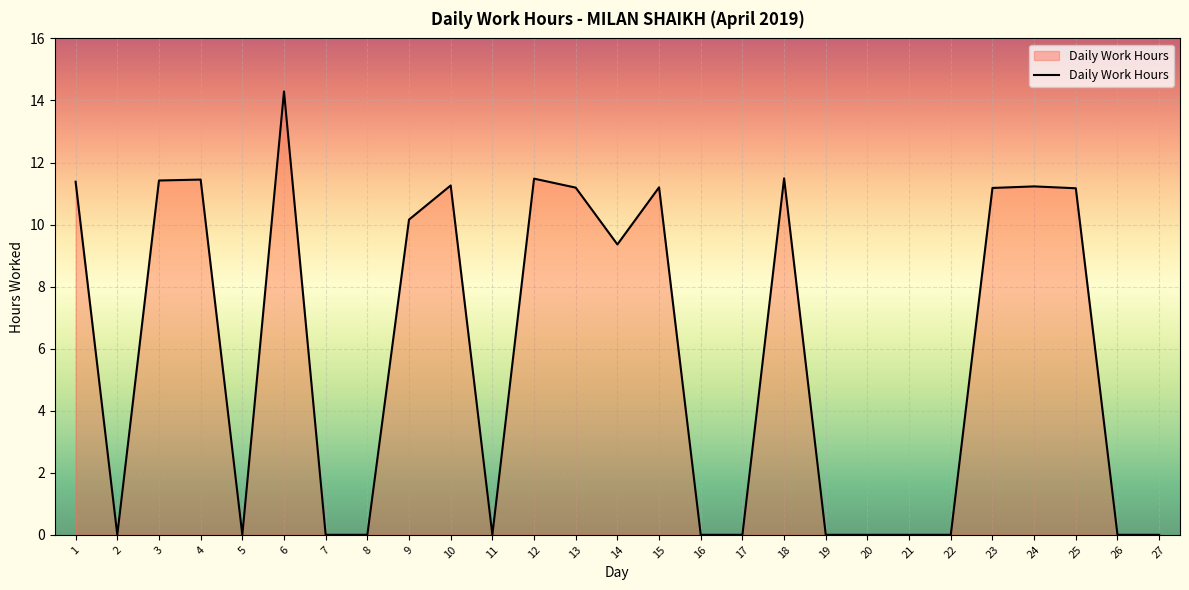

Count the number of categories in the chart.

27